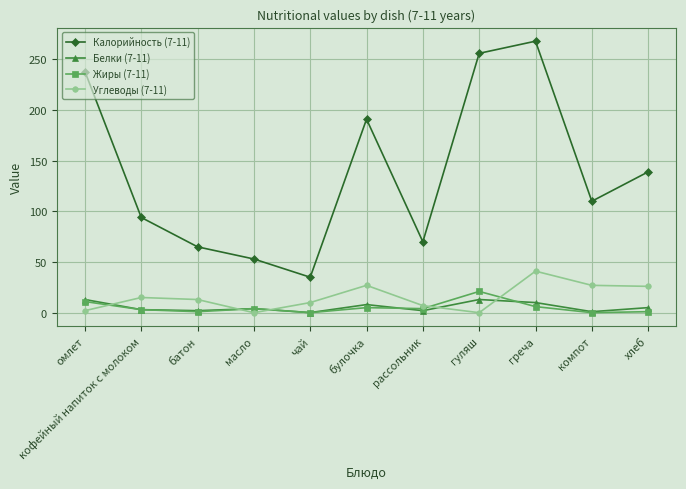

The Белки (7-11) series shows 2.0 at батон. True or false?

True